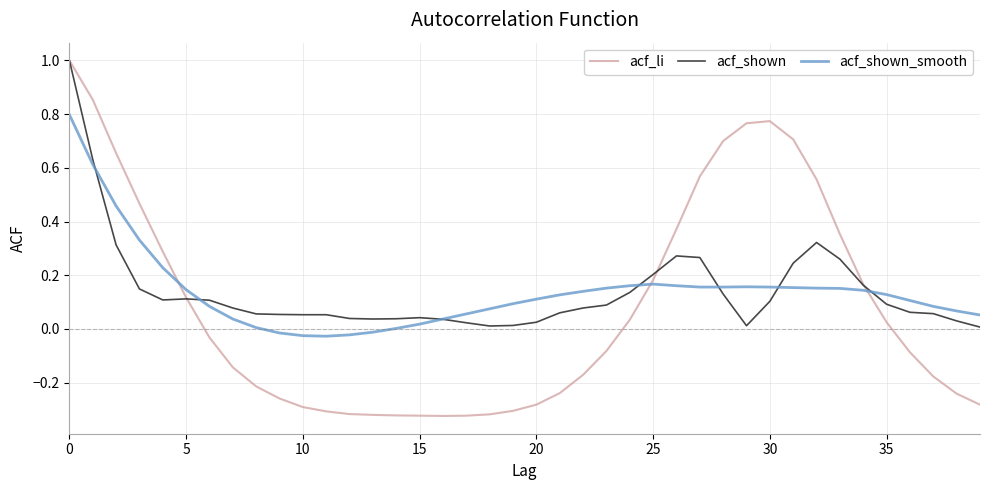

How many distinct data groups are displayed?

3